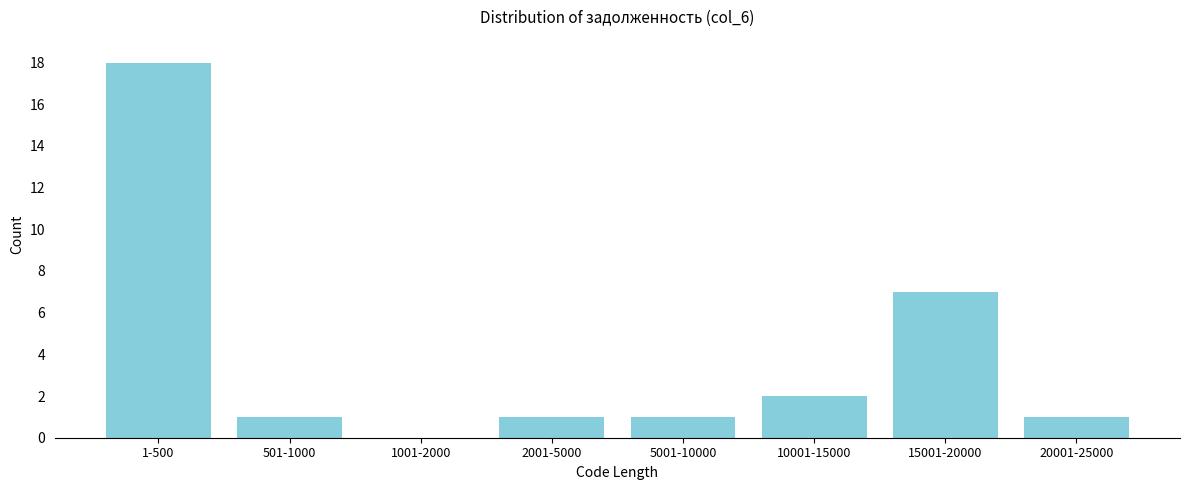

Reading left to right, extract all data points from this chart.

1-500=18	501-1000=1	1001-2000=0	2001-5000=1	5001-10000=1	10001-15000=2	15001-20000=7	20001-25000=1